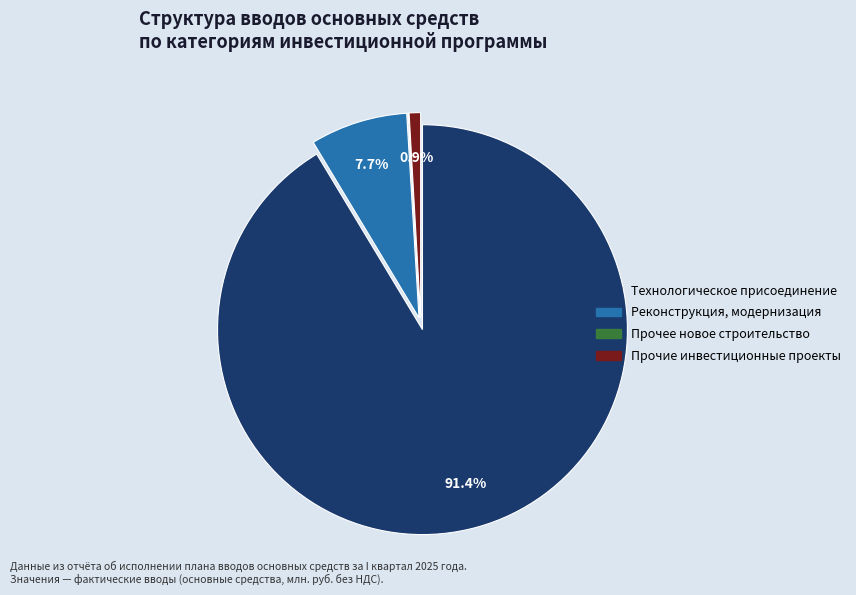

Does any single category account for the majority?

Yes